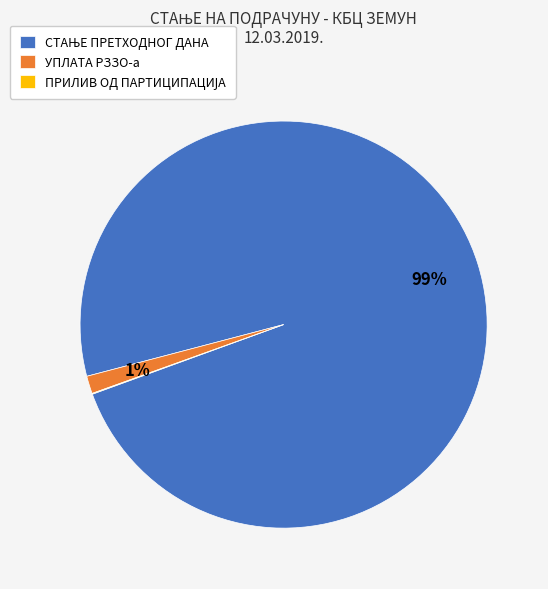

Does any single category account for the majority?

Yes